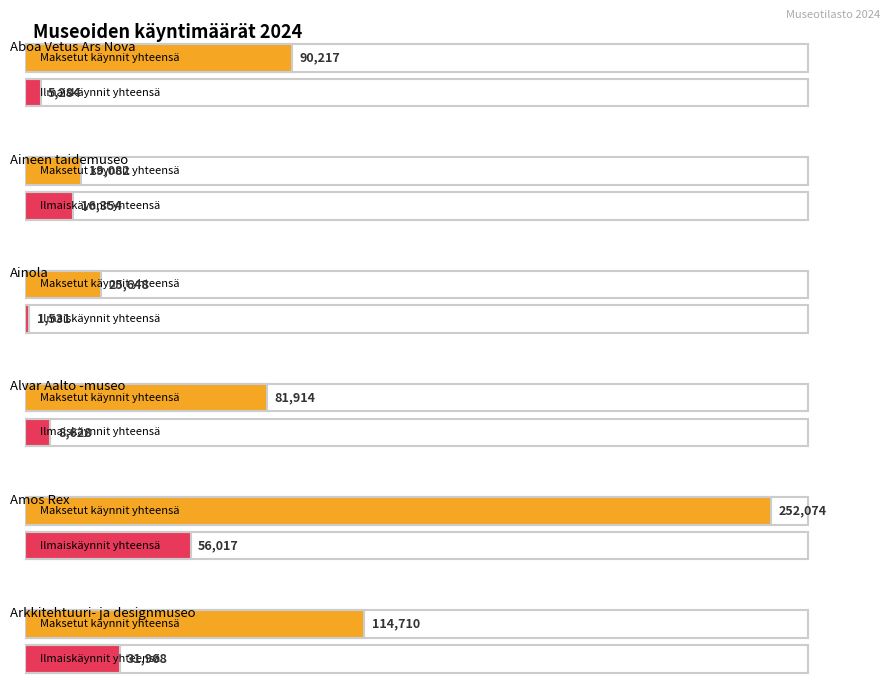

What is the value of the Ilmaiskäynnit yhteensä bar at the 3rd from the left?

1531